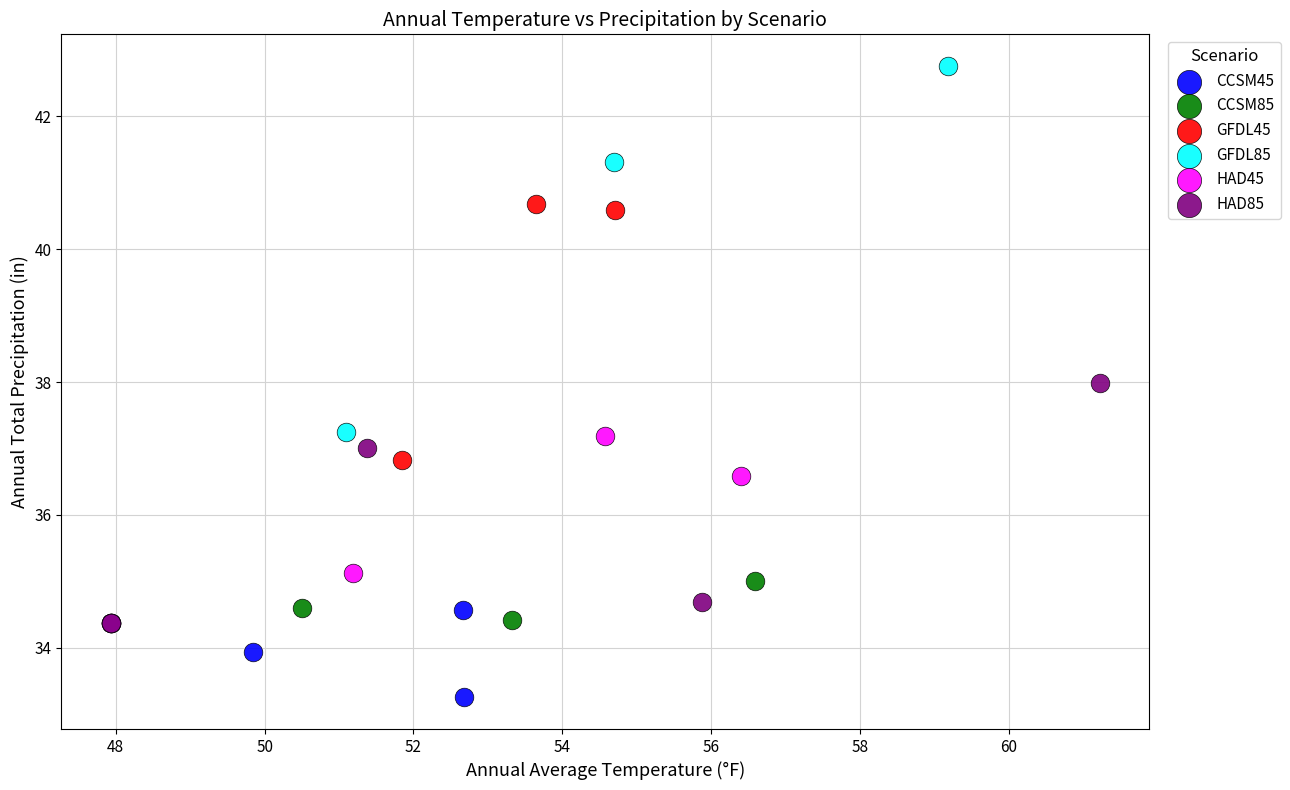

Which series has the largest Y range (max minus min)?

GFDL85